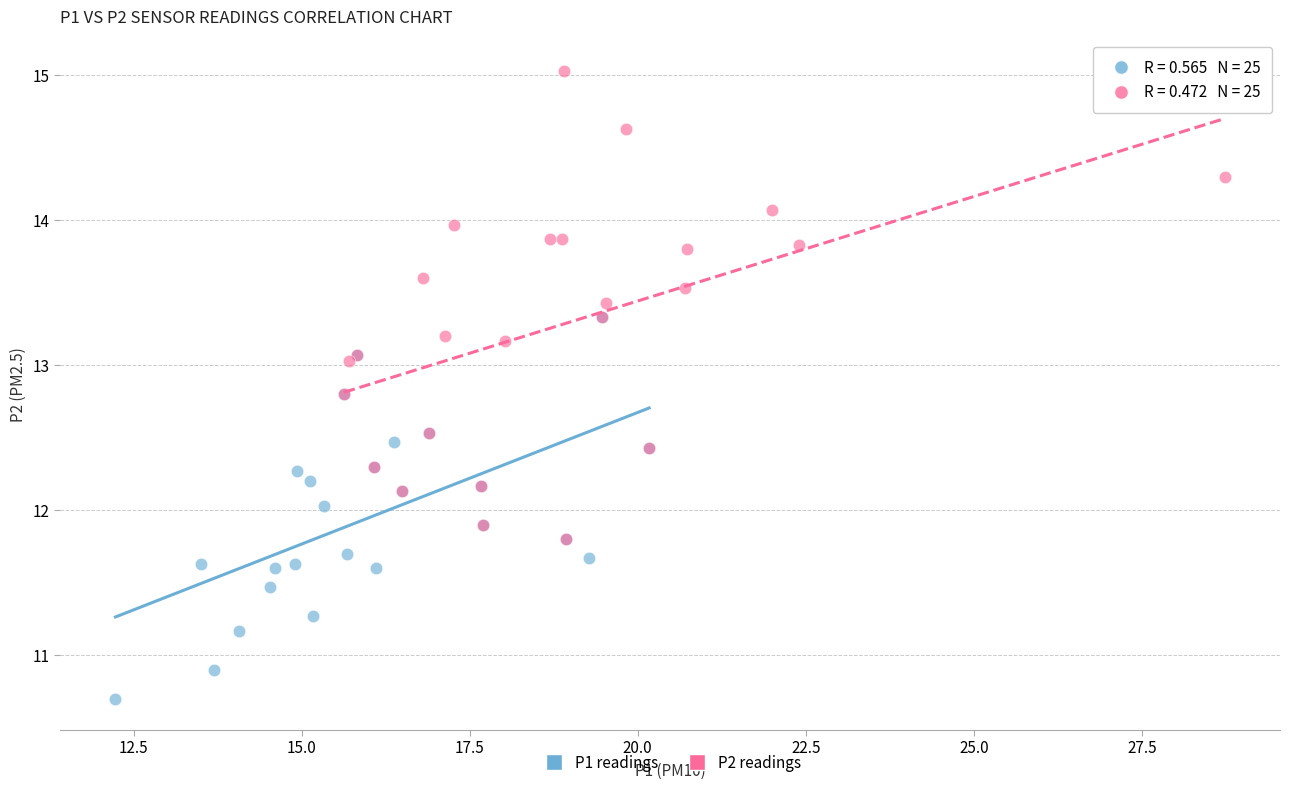

Which series reaches the maximum Y coordinate?

P2 readings